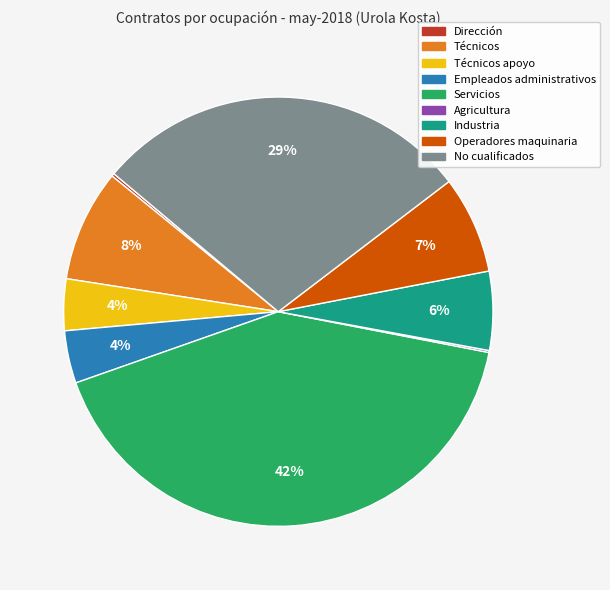

Is there a majority slice in this chart?

No